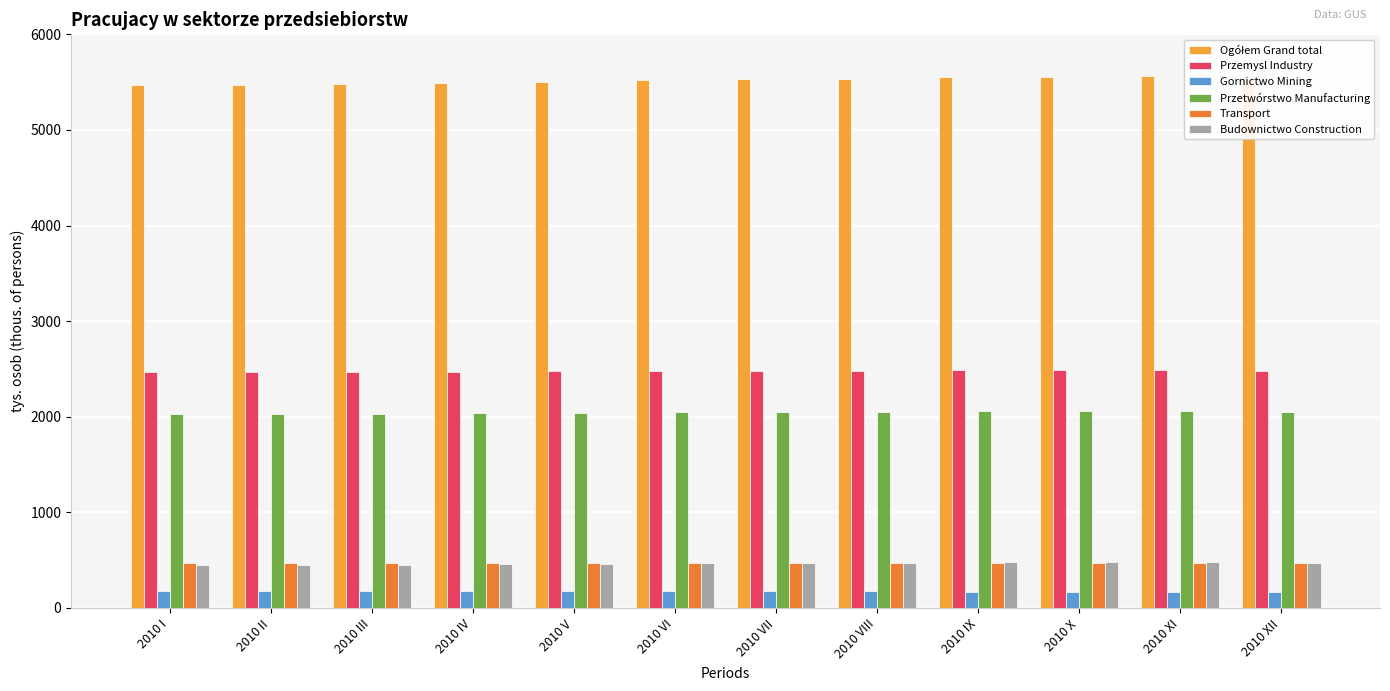

Count the number of categories in the chart.

12